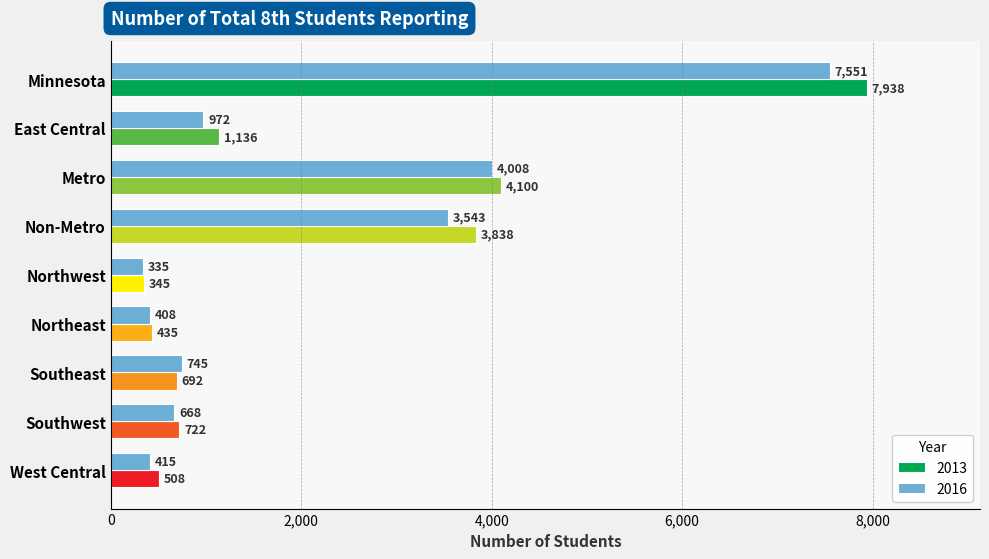

Which series has the largest total across all categories?

2013